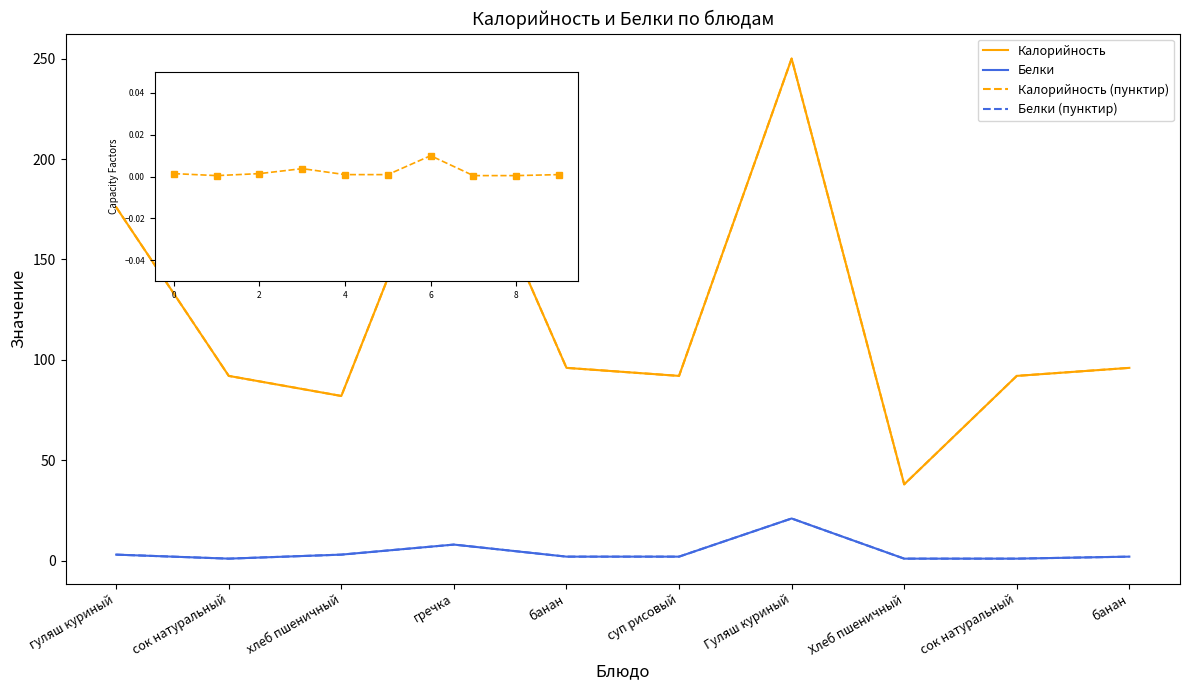

Which series has the widest spread of values?

Калорийность